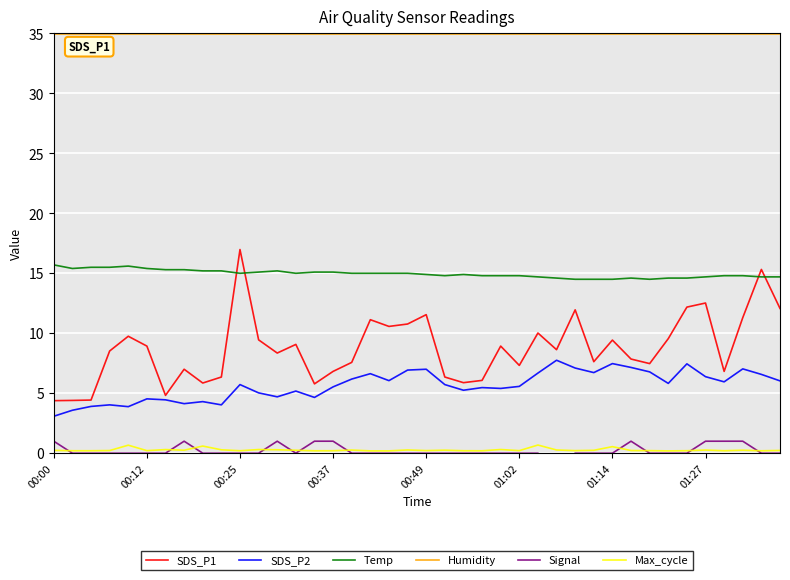

How many lines are shown in the chart?

6